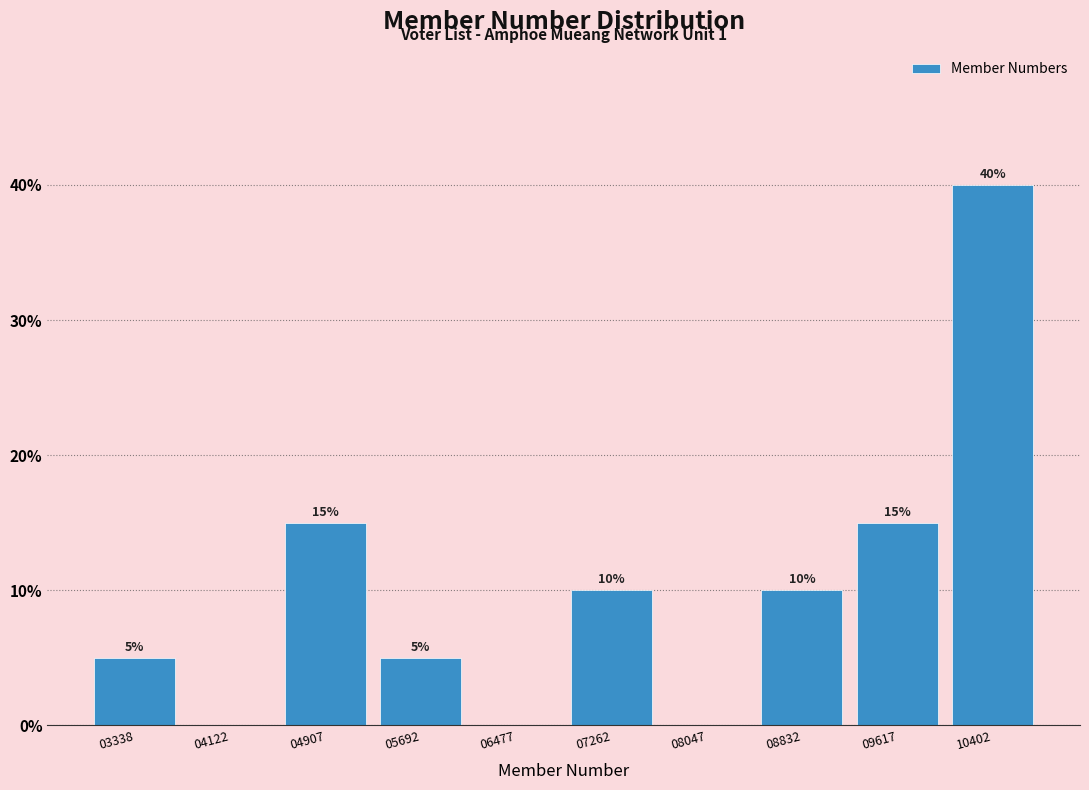

Reading right to left, list all the values displayed in this chart.

10402=40	09617=15	08832=10	08047=0	07262=10	06477=0	05692=5	04907=15	04122=0	03338=5